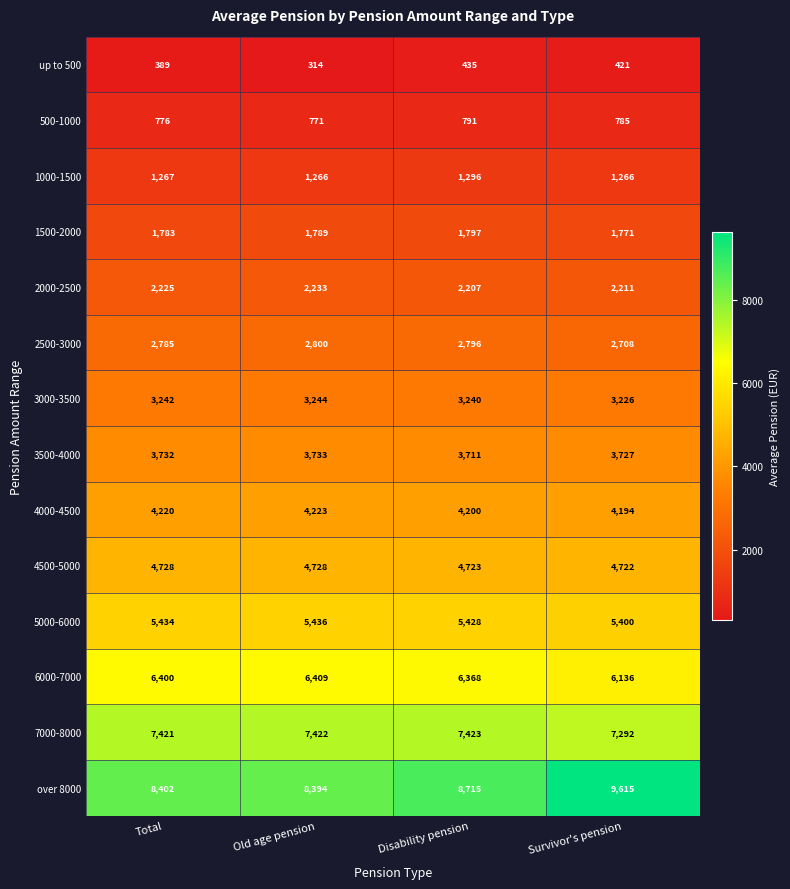

Which series has the widest spread of values?

over 8000